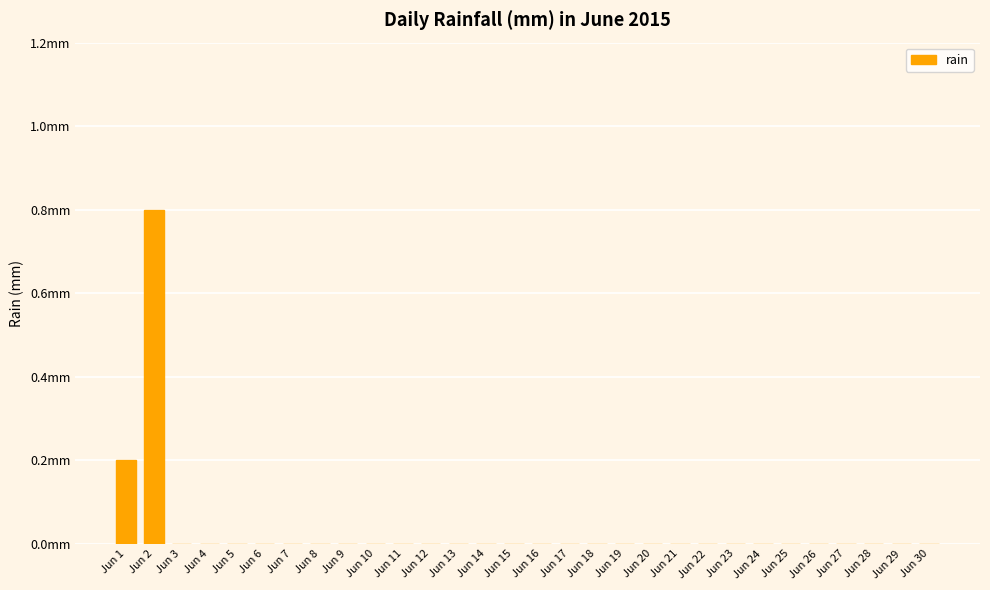

Which label corresponds to the smallest value in the chart?

Jun 3